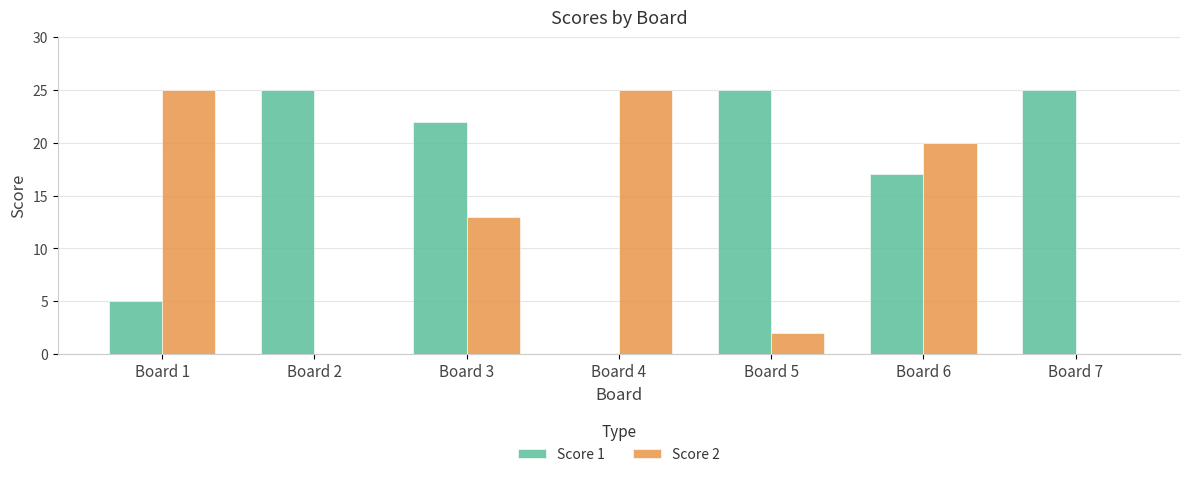

Between Board 3 and Board 5, which series saw the biggest shift?

Score 2